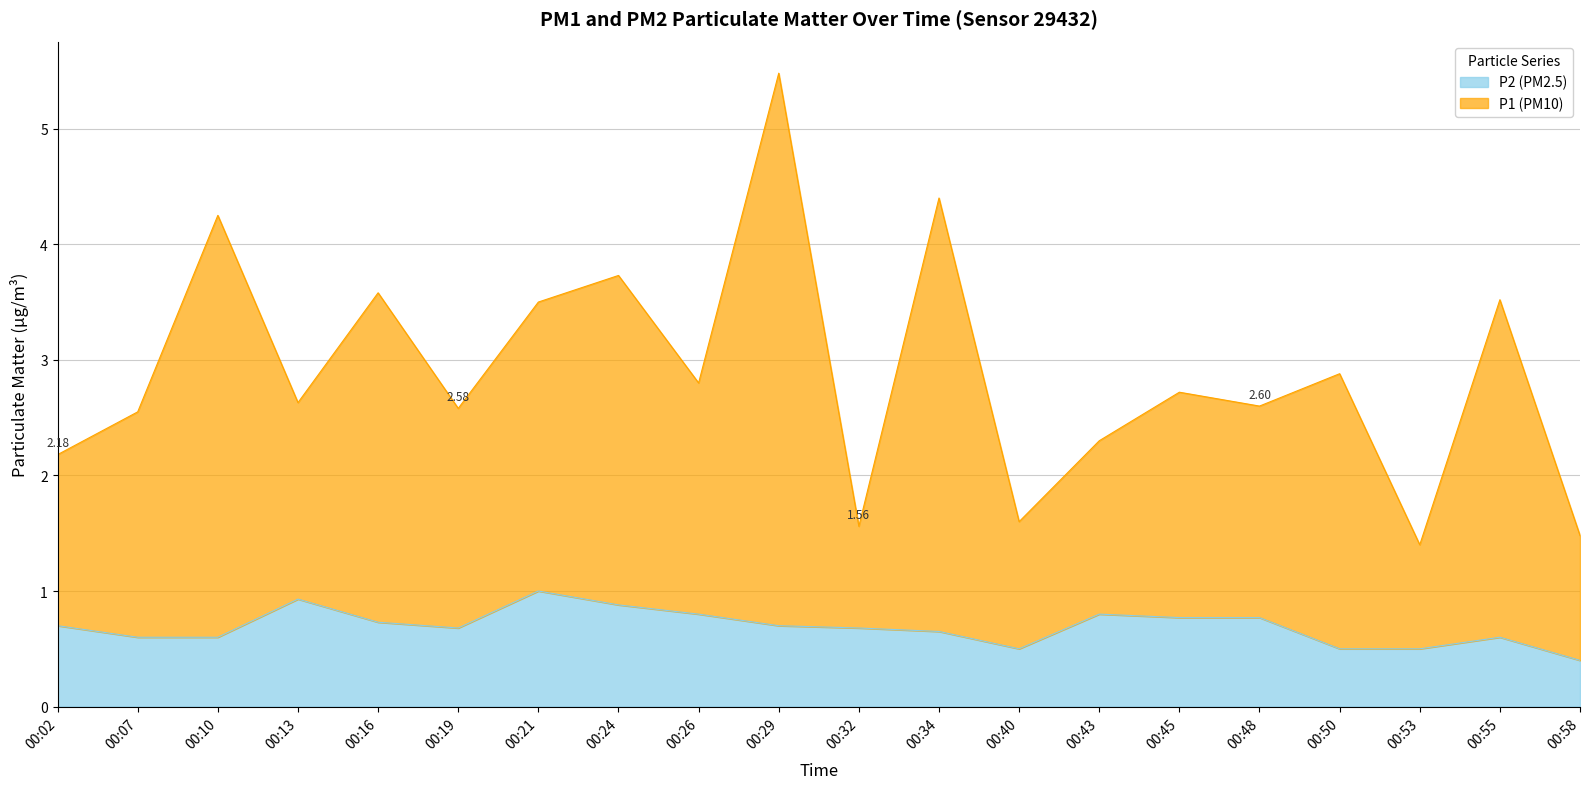

List the labels in order of P1 value, smallest first.

00:53, 00:58, 00:32, 00:40, 00:02, 00:43, 00:07, 00:19, 00:48, 00:13, 00:45, 00:26, 00:50, 00:21, 00:55, 00:16, 00:24, 00:10, 00:34, 00:29